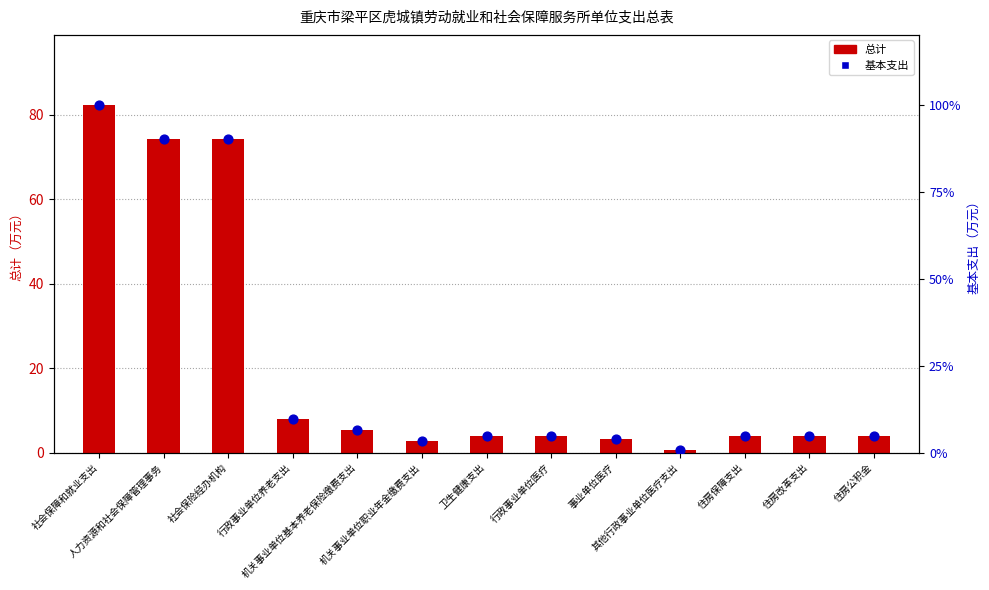

Which series contains the lowest Y value?

总计